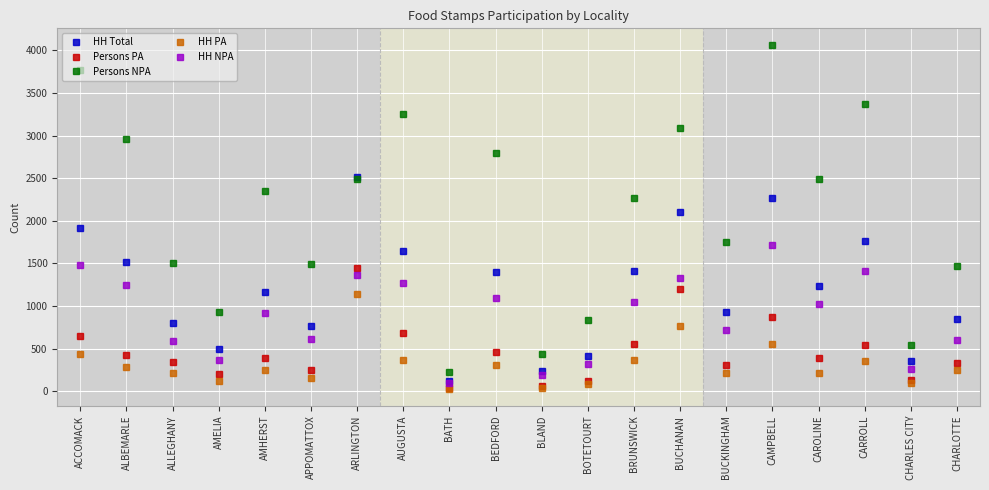

True or false: Persons PA and Persons NPA intersect in this chart.

False